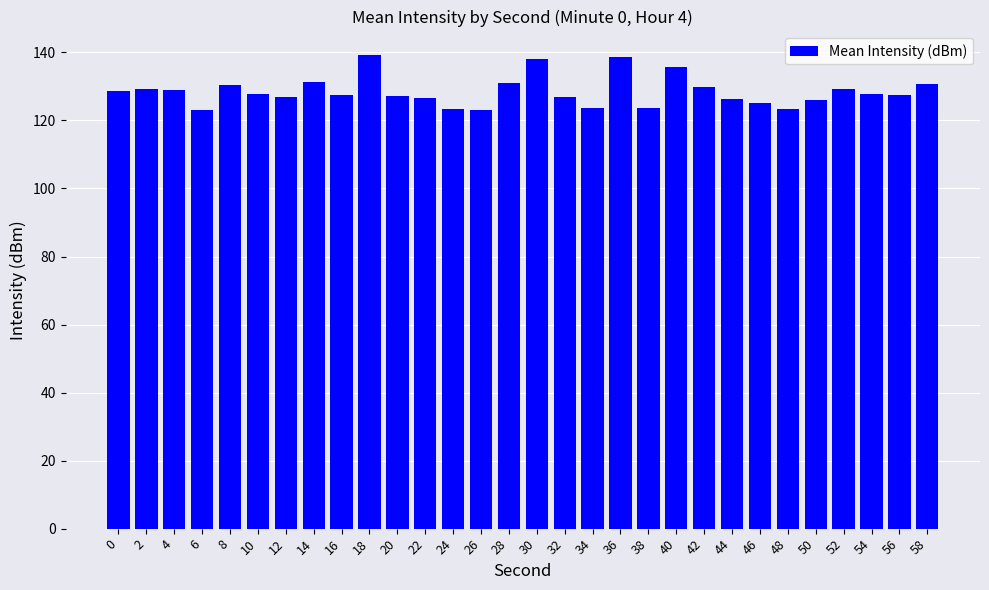

What is the smallest value displayed?

123.0